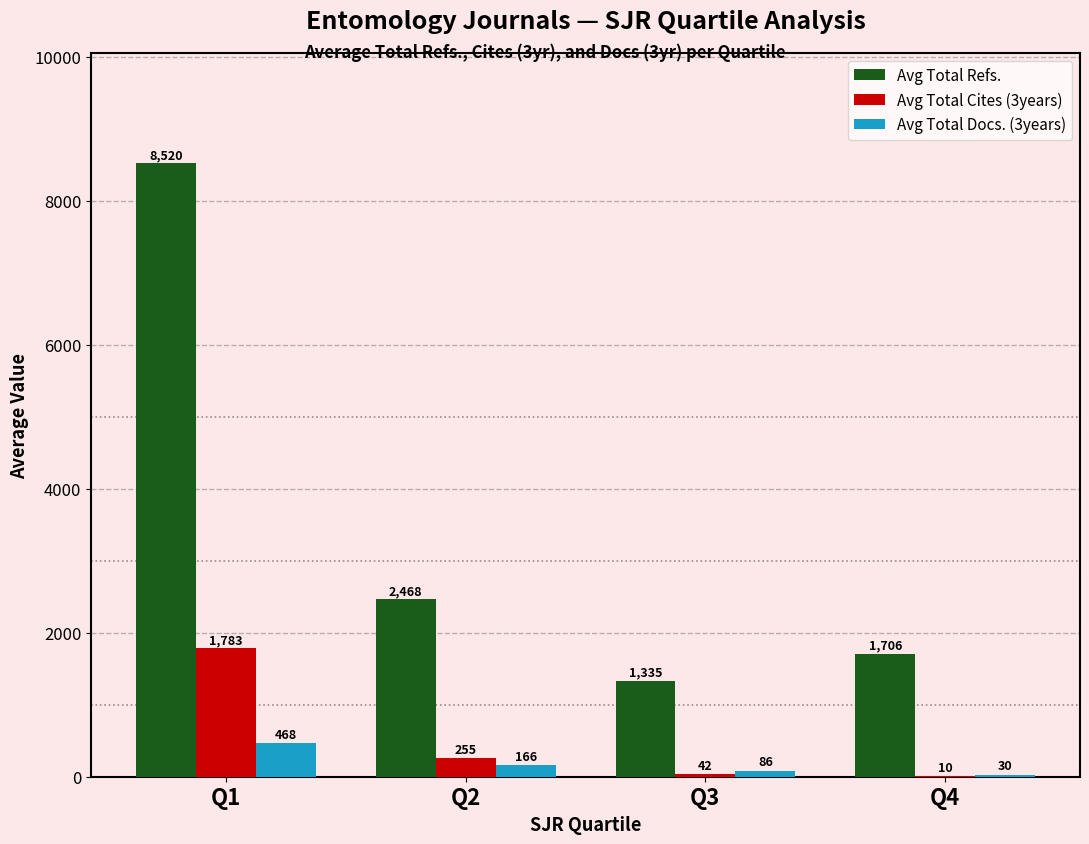

The value of Avg Total Refs. at Q4 is 1706. True or false?

True